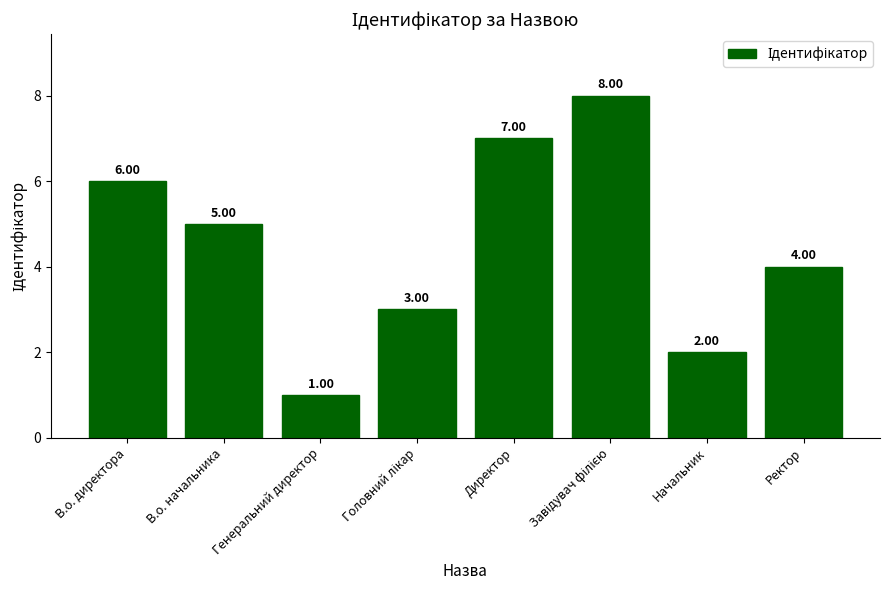

What is the difference between the values at Ректор and Директор?

3